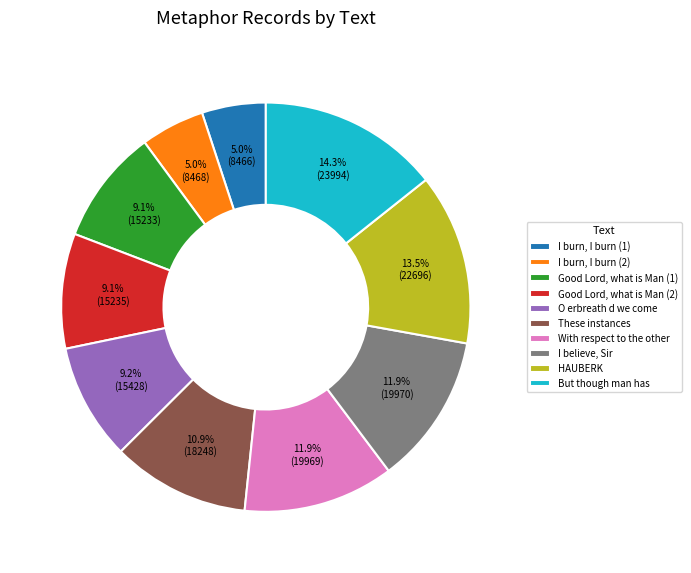

Count the number of slices in the pie.

10